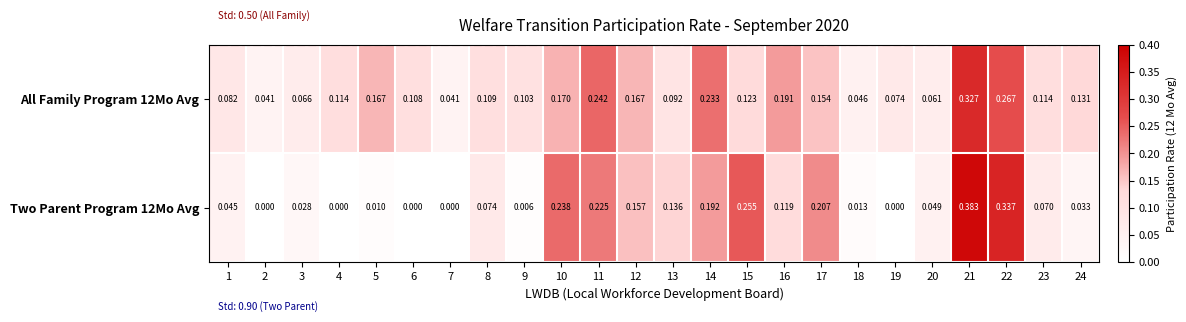

Is the value of Two Parent Program 12Mo Avg at 17 greater than the value of All Family Program 12Mo Avg at 14?

No